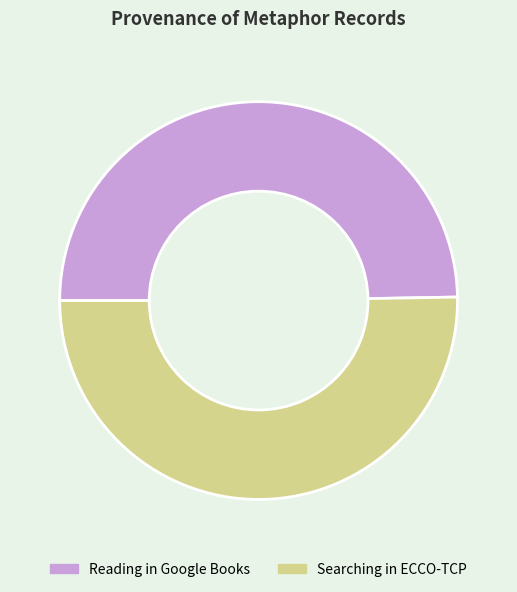

Is the sum of Reading in Google Books and Searching in ECCO-TCP greater than half?

Yes